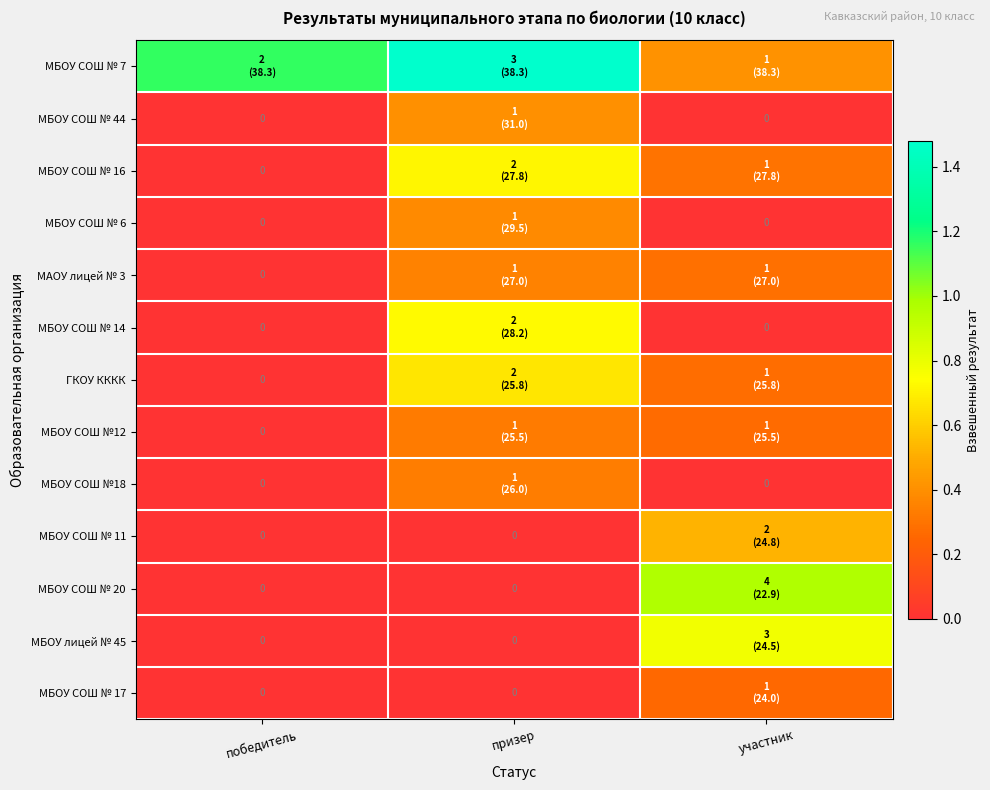

What is the highest value of the МБОУ СОШ № 7 series?

1.5